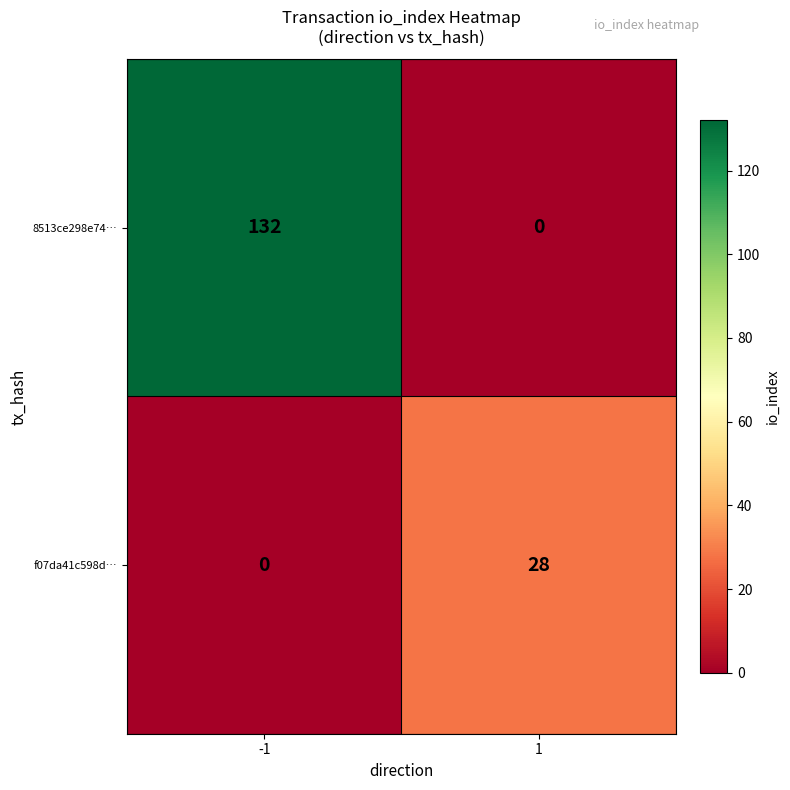

What is the greatest value displayed?

132